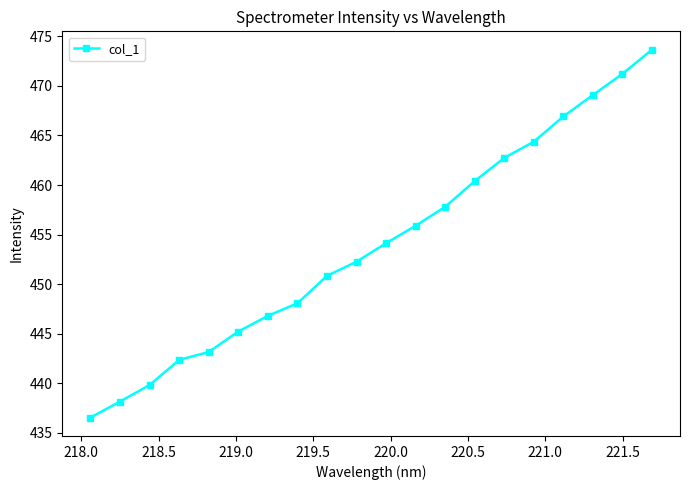

What is the sum of all values?

9079.5